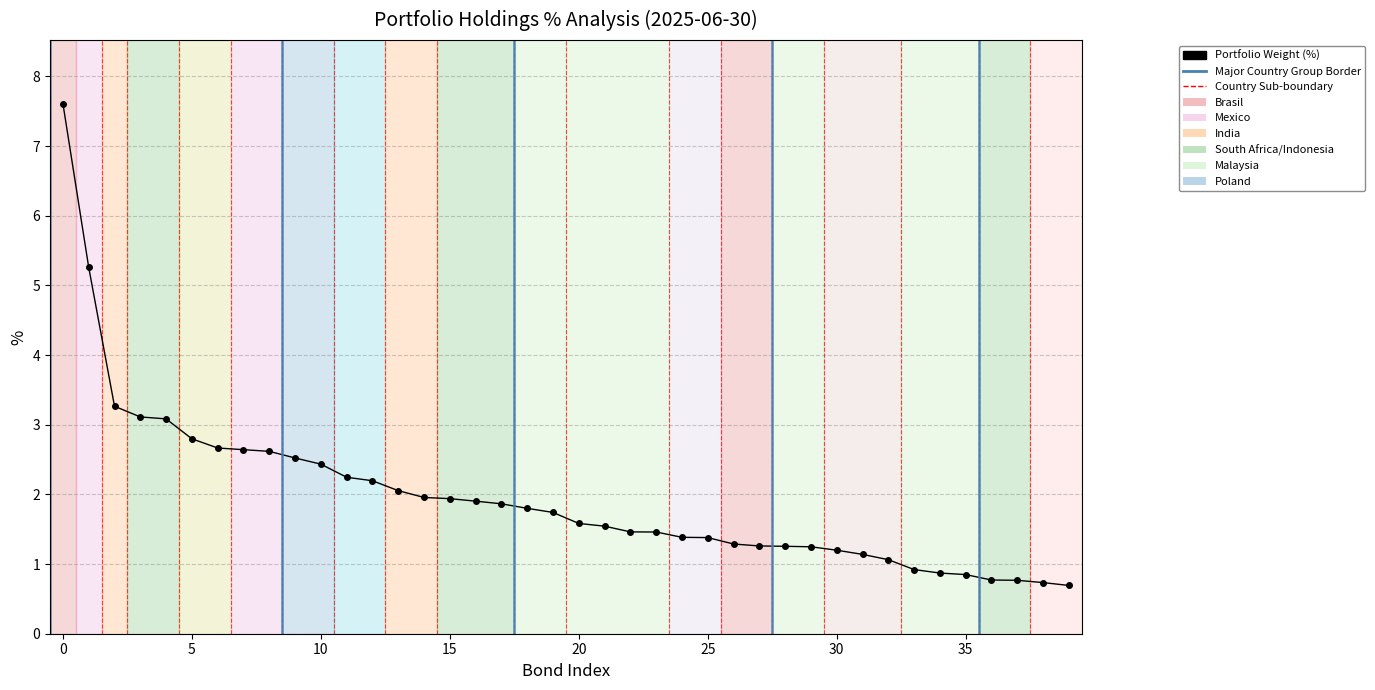

What is the sum of all values?

78.6